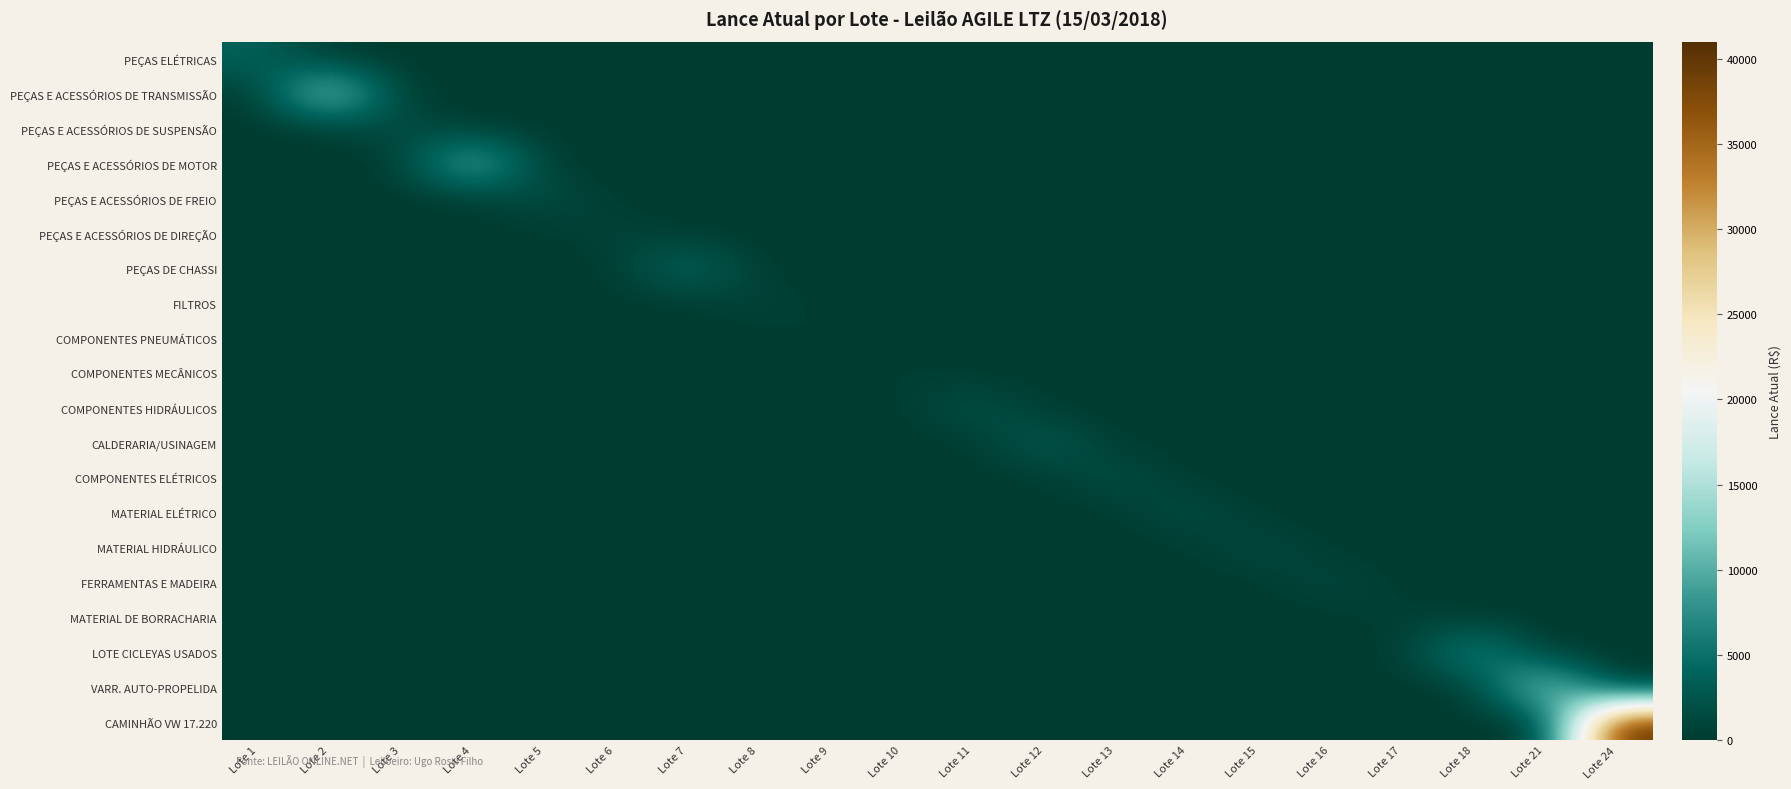

Which series has the largest total across all categories?

CAMINHÃO VW 17.220